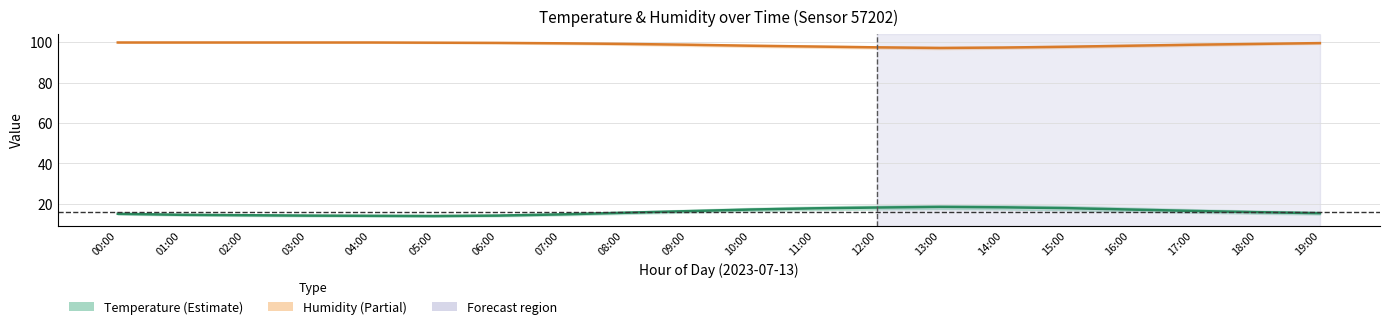

Which series has the widest spread of values?

Temperature (°C)